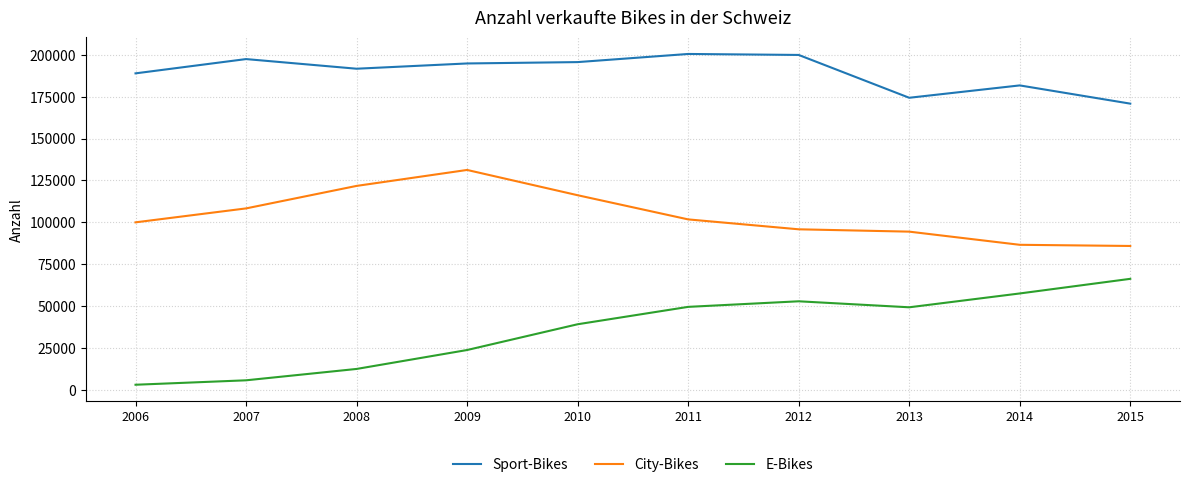

At which category does the chart reach its minimum across all series?

2006